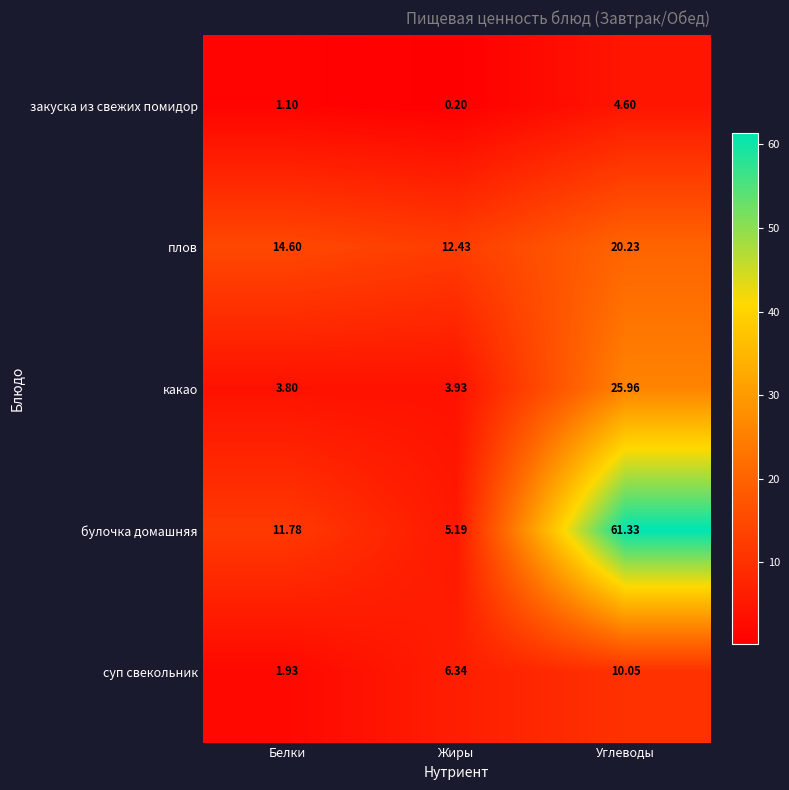

Which series has the largest total across all categories?

булочка домашняя